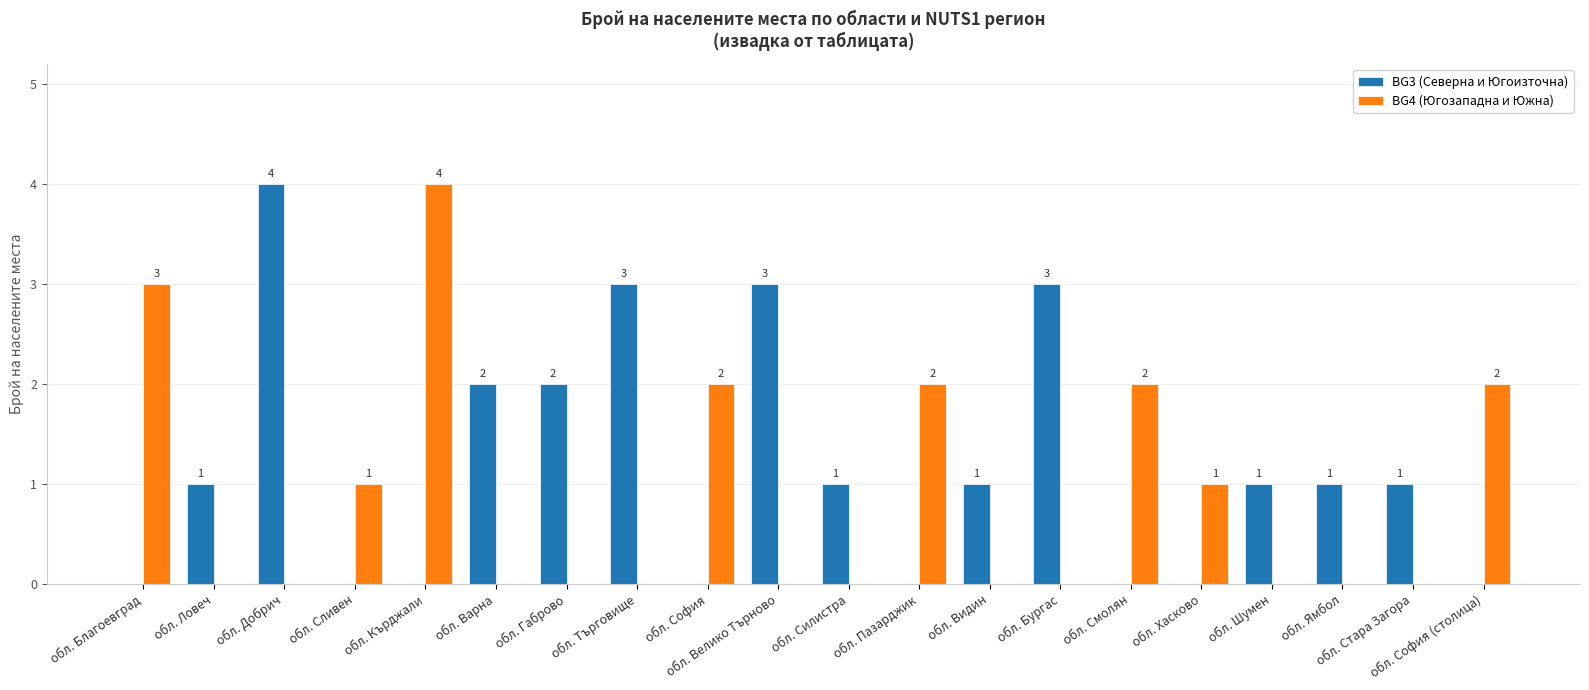

What is the total value across all series at обл. Добрич?

4